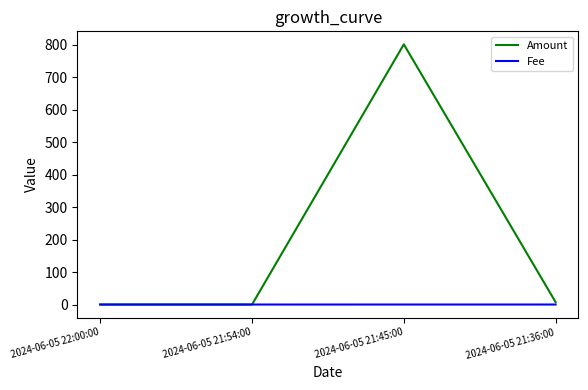

Rank the series by their average value, from highest to lowest.

Amount, Fee